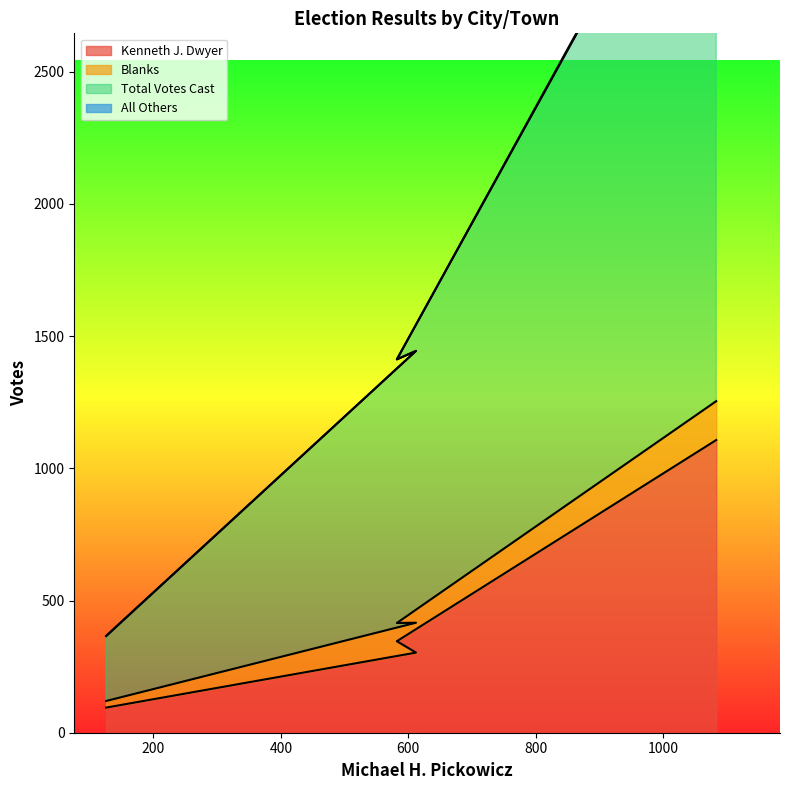

True or false: Kenneth J. Dwyer has more than 1 points higher than both neighbors.

False